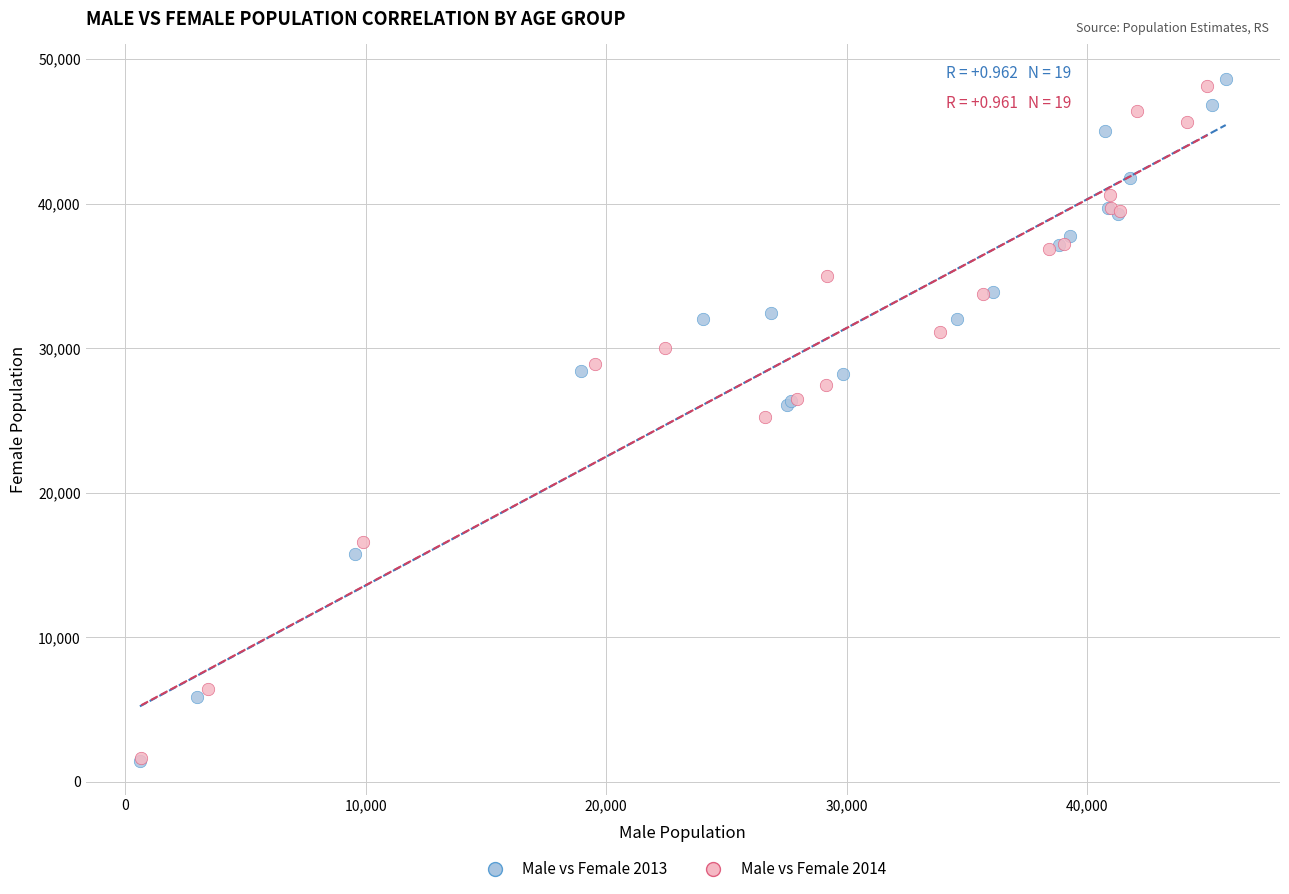

Which series has the widest spread of Y values?

Male vs Female 2013